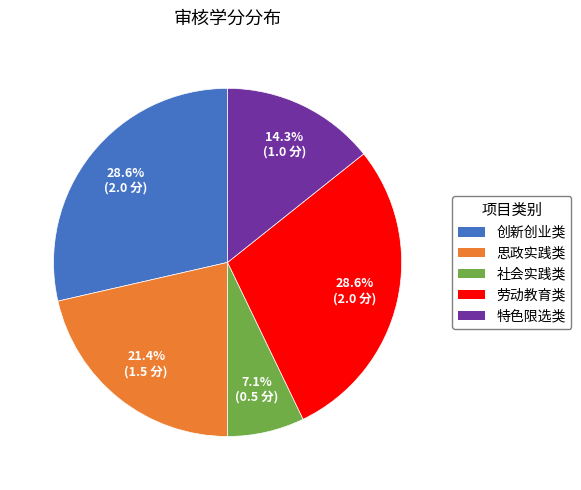

To the nearest percent, what percentage of the pie is 创新创业类?

29%